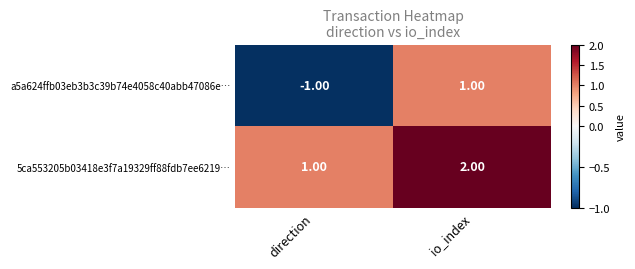

What is the minimum value shown in the chart?

-1